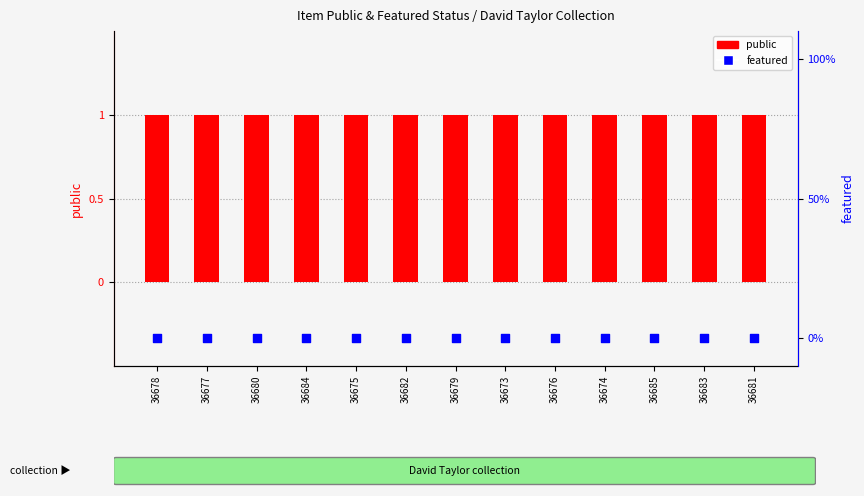

At which category is the sum across all series the highest?

36678